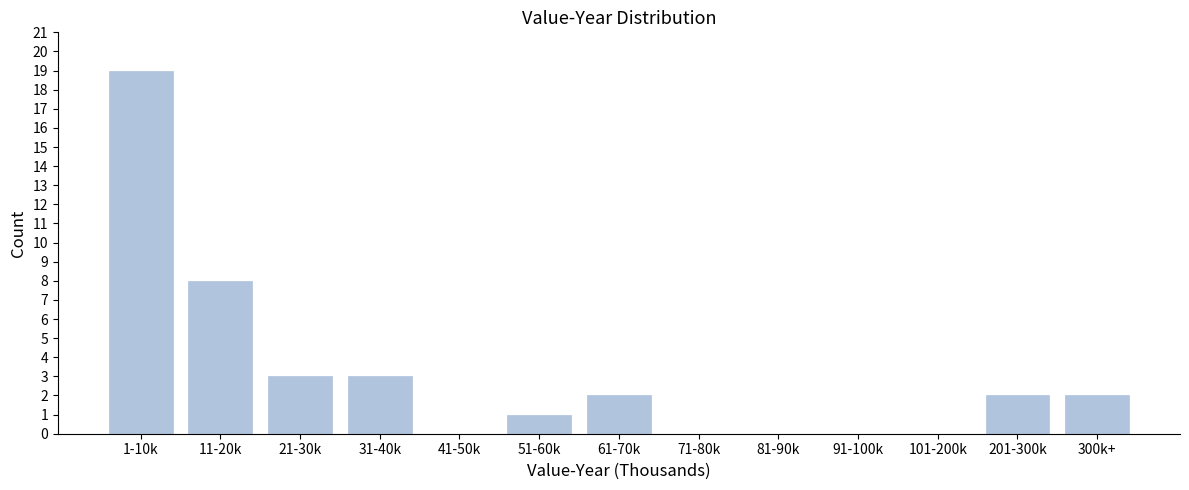

Reading left to right, list all the values displayed in this chart.

1-10k=19	11-20k=8	21-30k=3	31-40k=3	41-50k=0	51-60k=1	61-70k=2	71-80k=0	81-90k=0	91-100k=0	101-200k=0	201-300k=2	300k+=2